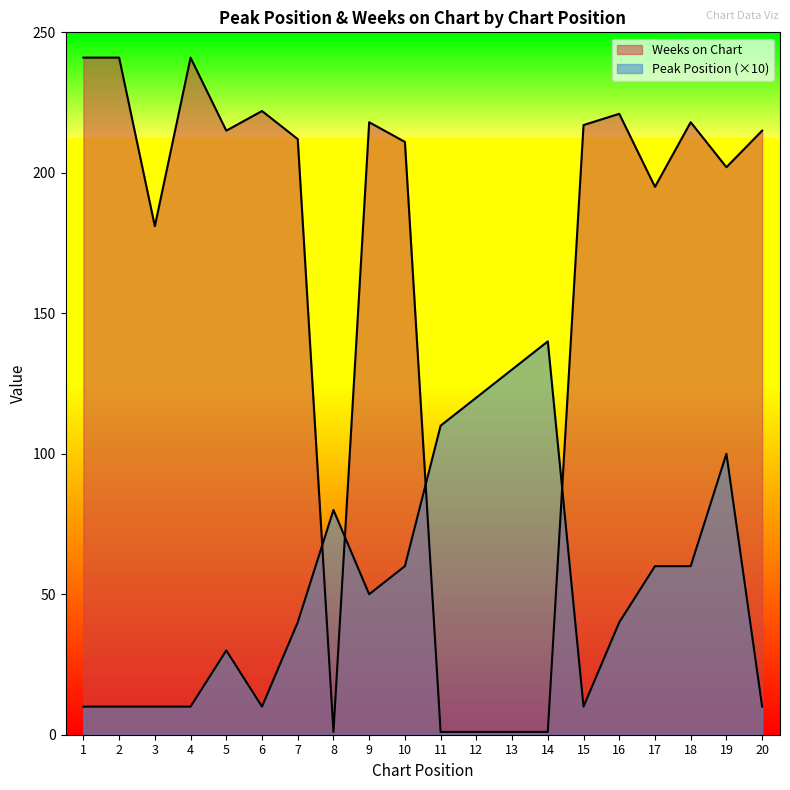

How many values in the Weeks on Chart series exceed 215?

8